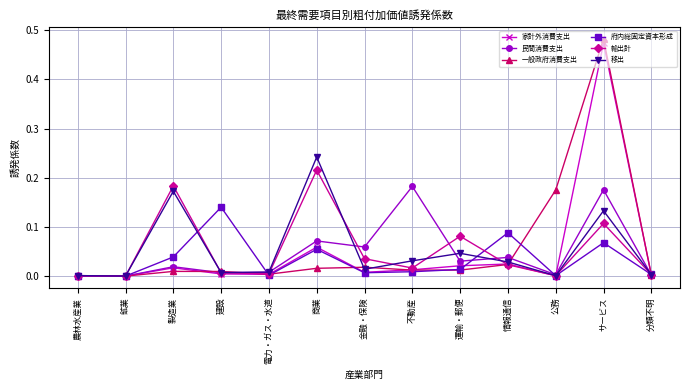

How many lines are shown in the chart?

6